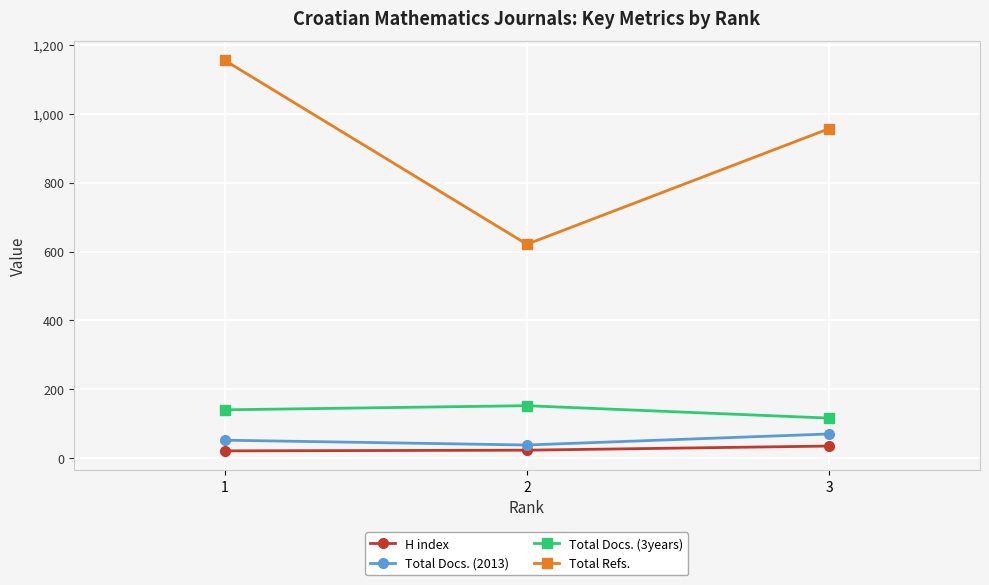

What is the difference between the highest and lowest values at 3?

920